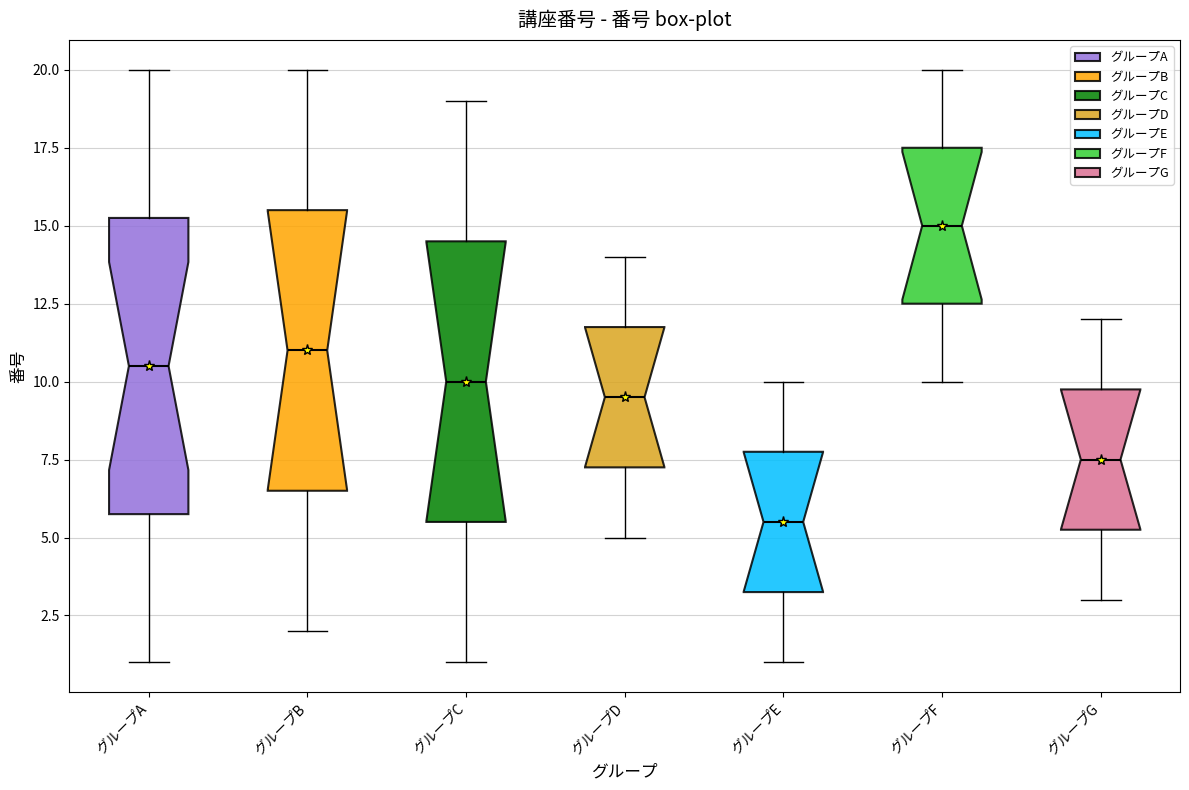

Reading left to right, read every box against the y-axis: the position of its median line, the range the box covers, and the ends of its whiskers. The values are not printed on the chart, so give them approximately, as read against the axis.

グループA: median 10.5, box 6.0 to 15.5, whiskers 1.0 to 20.0
グループB: median 11.0, box 6.5 to 15.5, whiskers 2.0 to 20.0
グループC: median 10.0, box 5.5 to 14.5, whiskers 1.0 to 19.0
グループD: median 9.5, box 7.5 to 12.0, whiskers 5.0 to 14.0
グループE: median 5.5, box 3.5 to 8.0, whiskers 1.0 to 10.0
グループF: median 15.0, box 12.5 to 17.5, whiskers 10.0 to 20.0
グループG: median 7.5, box 5.5 to 10.0, whiskers 3.0 to 12.0